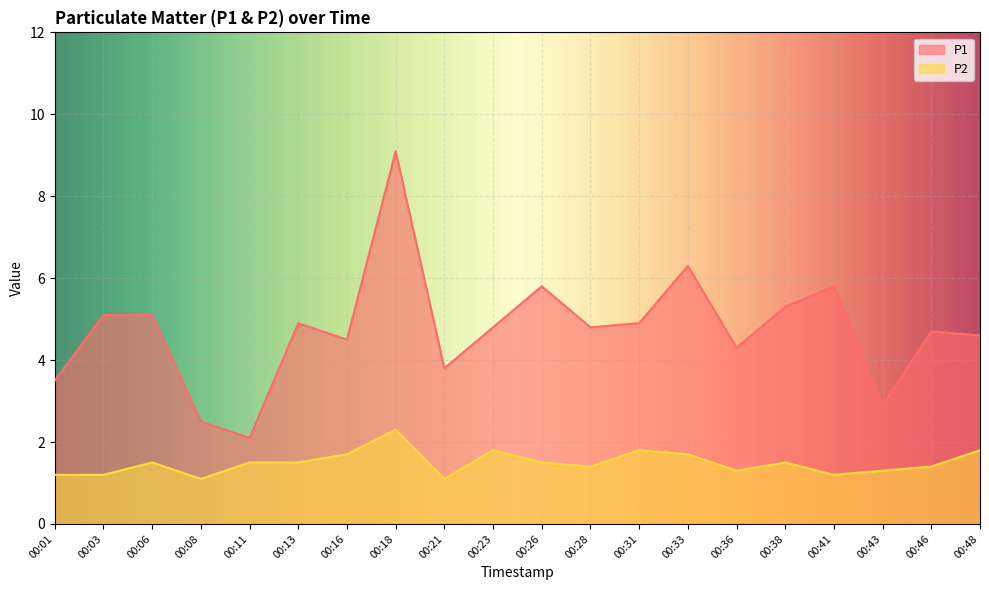

Where is the first local maximum for P1?

00:13